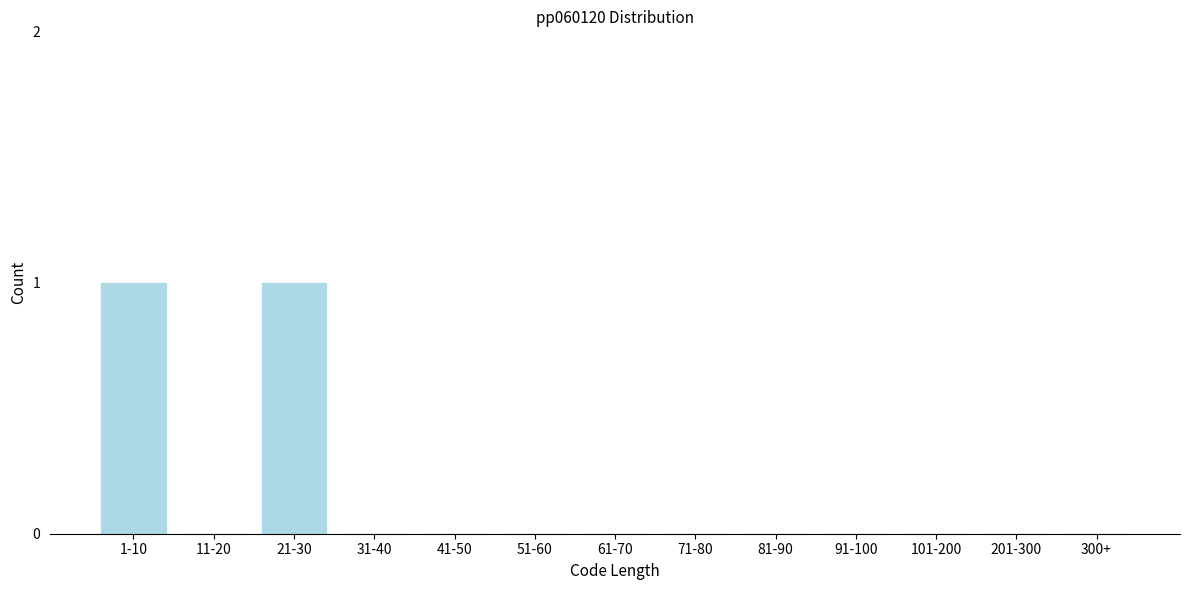

Reading right to left, extract all data points from this chart.

300+=0	201-300=0	101-200=0	91-100=0	81-90=0	71-80=0	61-70=0	51-60=0	41-50=0	31-40=0	21-30=1	11-20=0	1-10=1